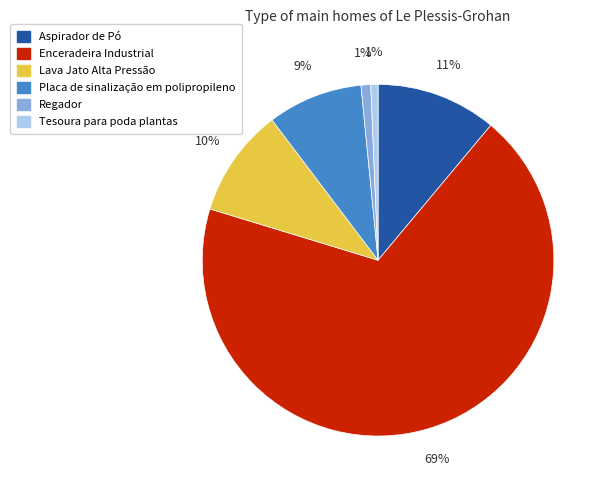

To the nearest percent, what is the difference between the Aspirador de Pó and Placa de sinalização em polipropileno slice percentages?

2%